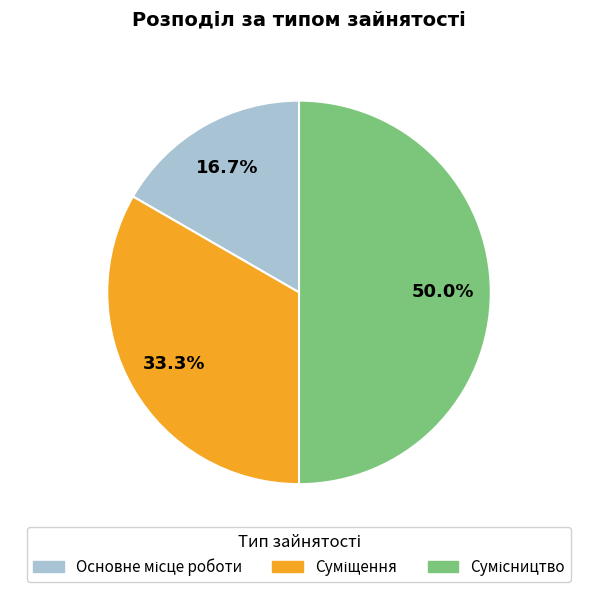

Which slice is the smallest?

Основне місце роботи